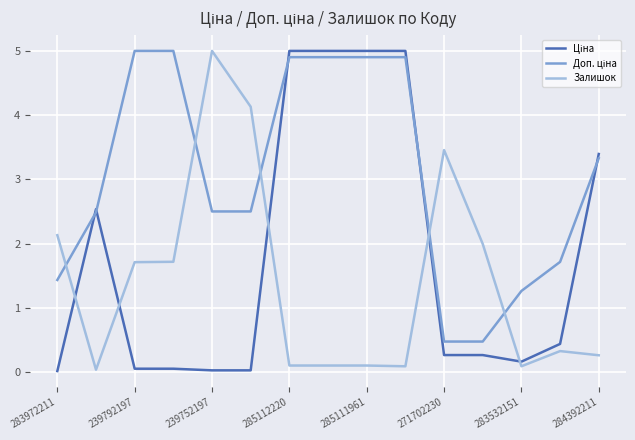

What is the maximum value for Залишок?

5.0